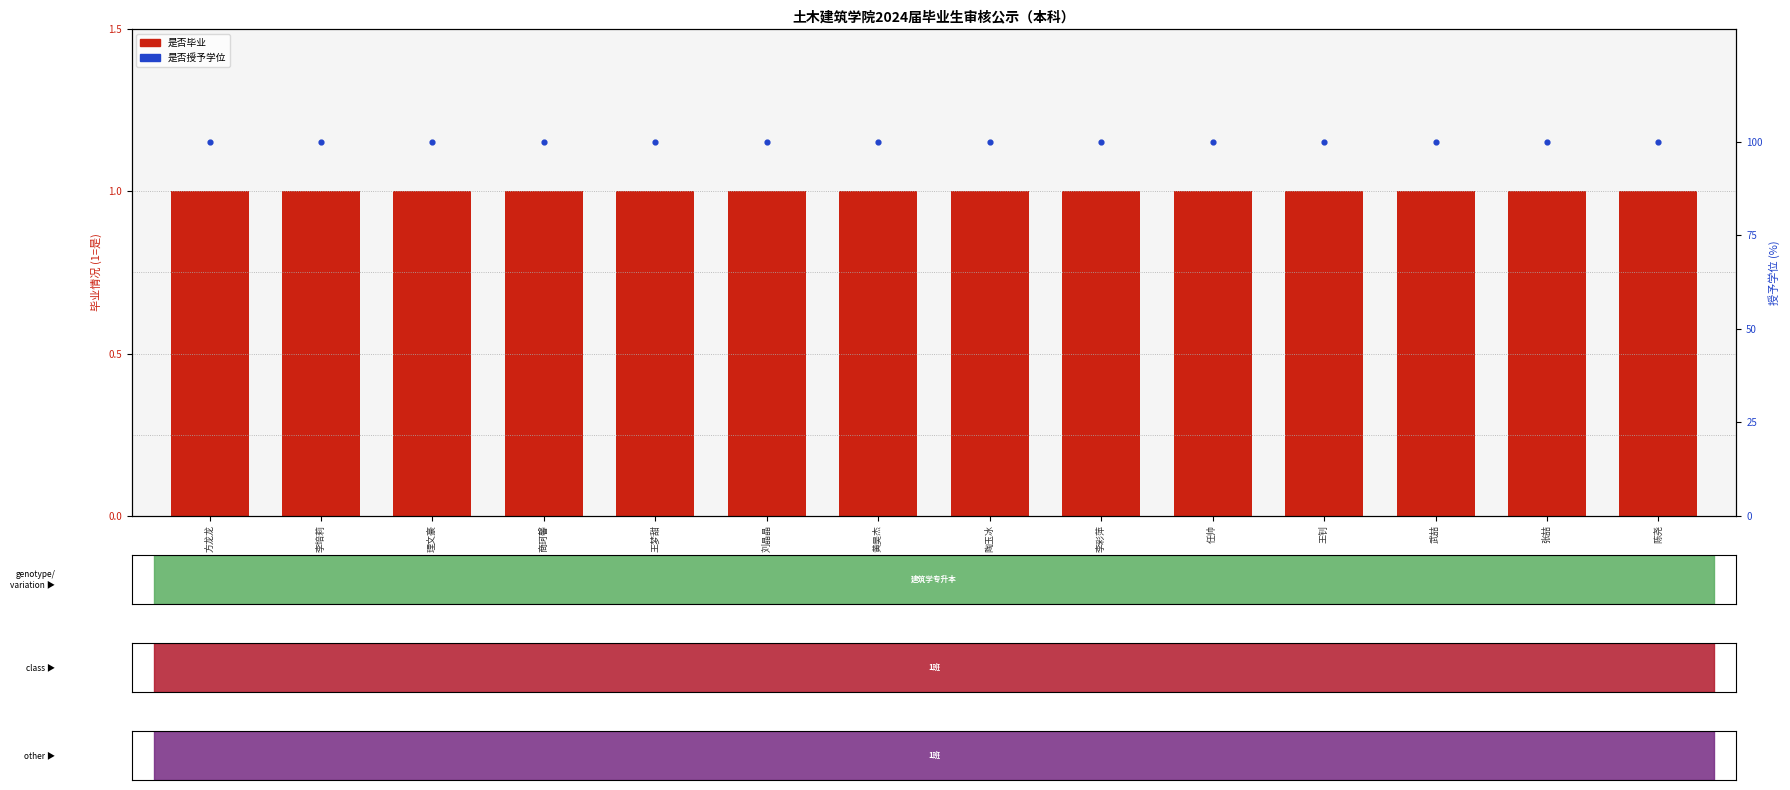

At which category is the sum across all series the highest?

方龙龙